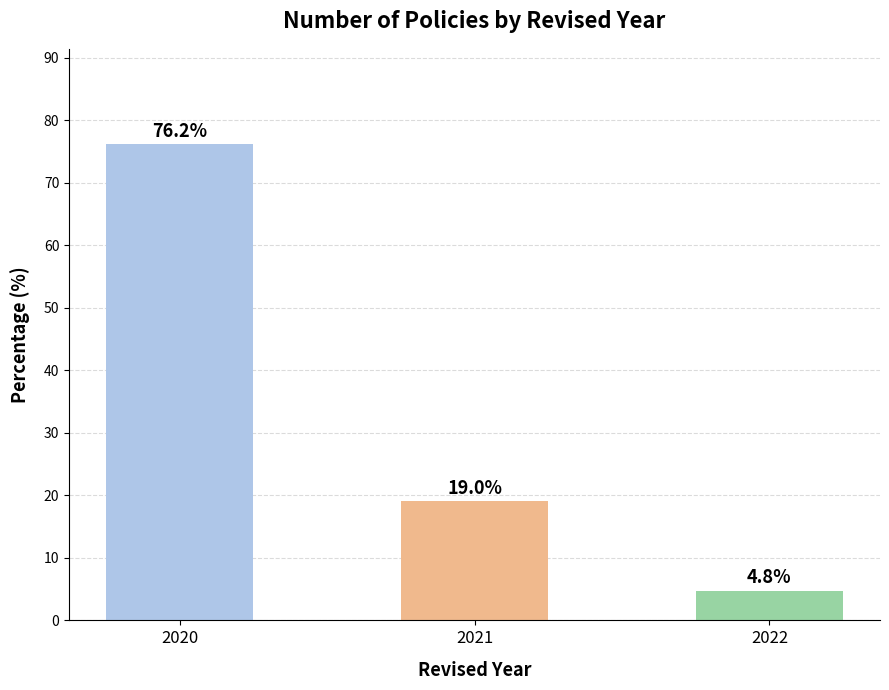

Does the chart contain any negative values?

No